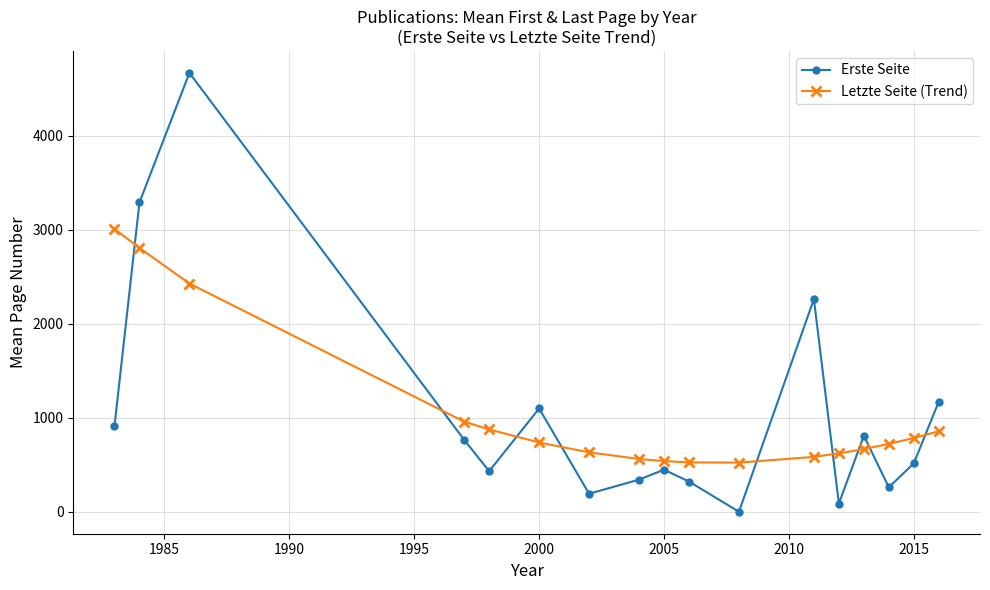

Does the chart display data point markers on the line(s)?

Yes